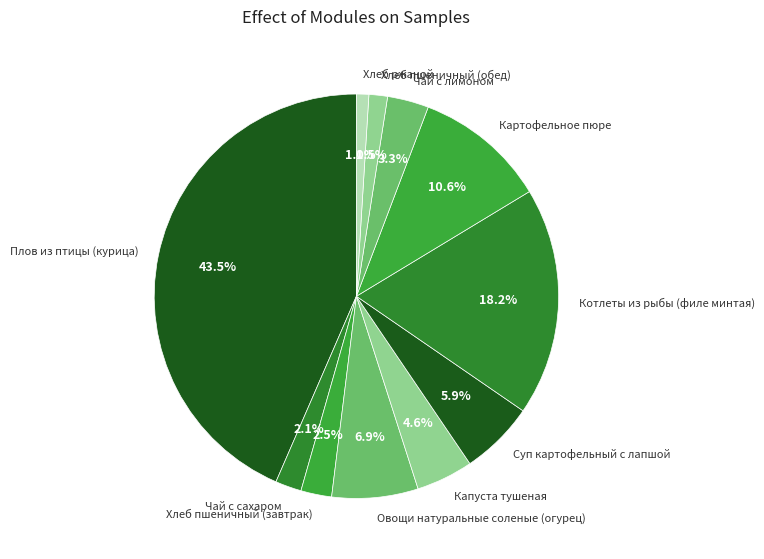

True or false: Капуста тушеная accounts for 5% of the total.

True